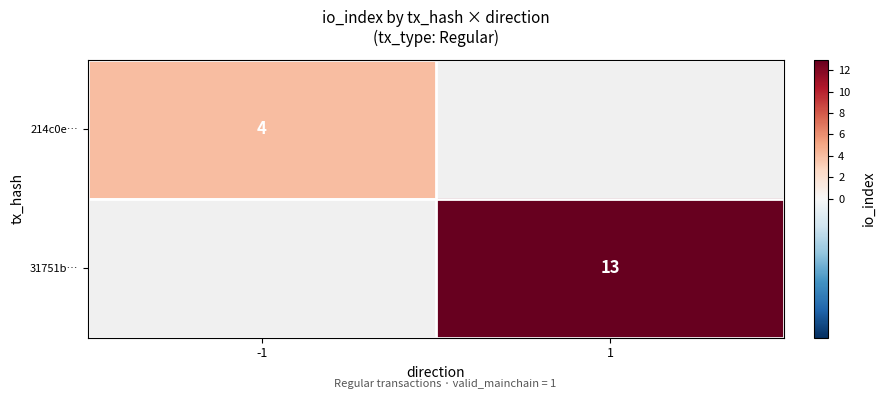

The 214c0e… series shows 4 at -1. True or false?

True